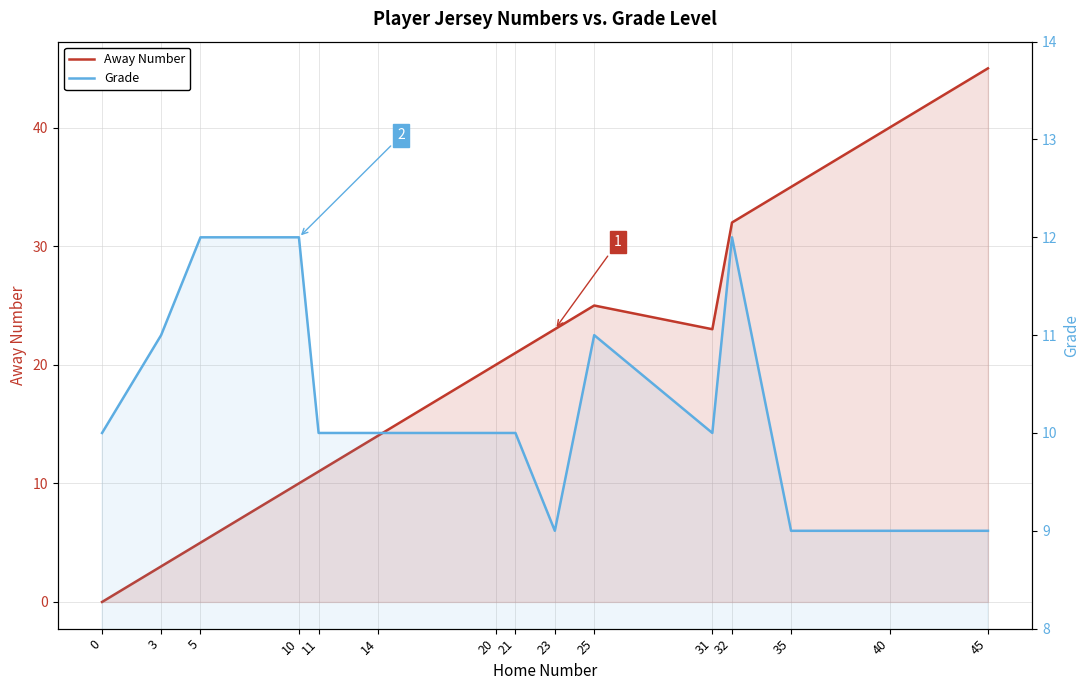

What is the value of the Away Number point at the 2nd from the left?

3